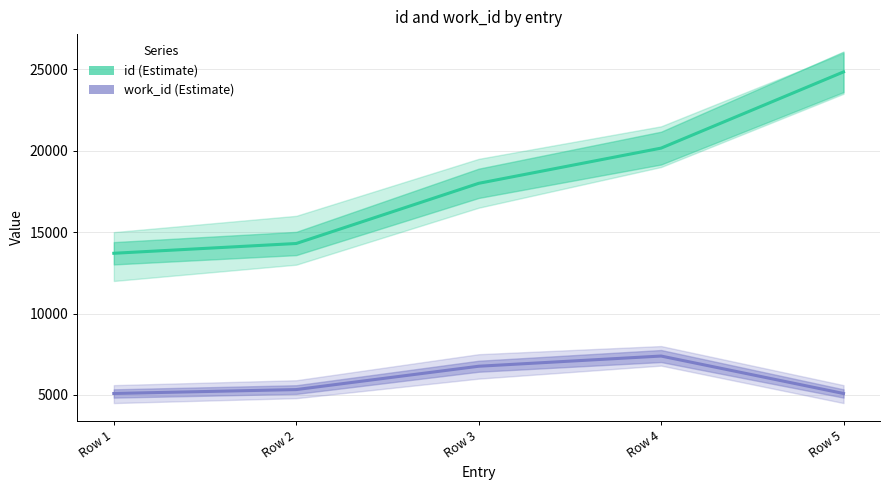

At which label does work_id first exceed 5328?

Row 3